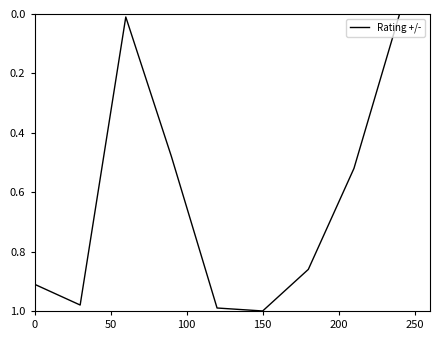

The value at 150 is 0.3. True or false?

False